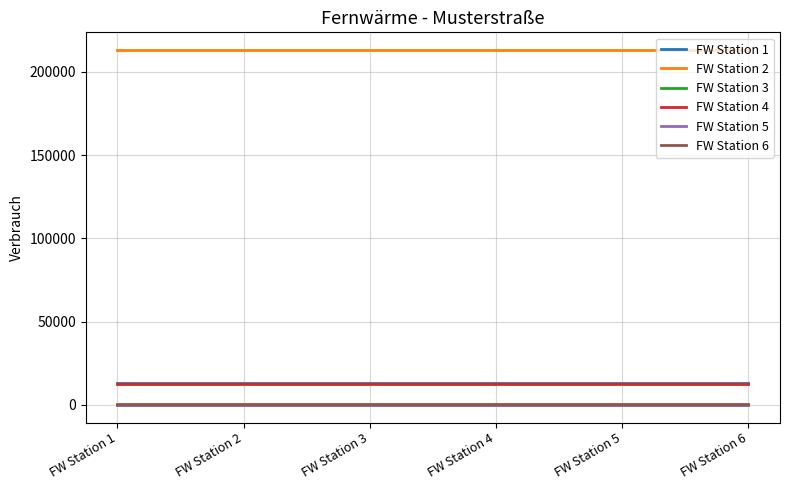

Is the value of FW Station 2 at FW Station 4 greater than the value of FW Station 4 at FW Station 6?

Yes